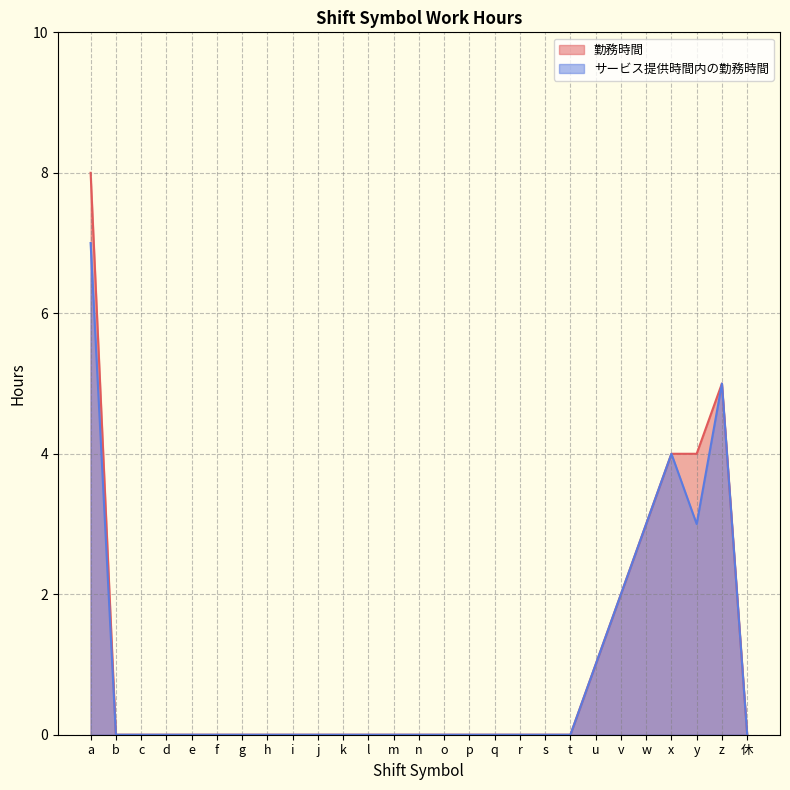

Rank the series by their average value, from lowest to highest.

サービス提供時間内の勤務時間, 勤務時間